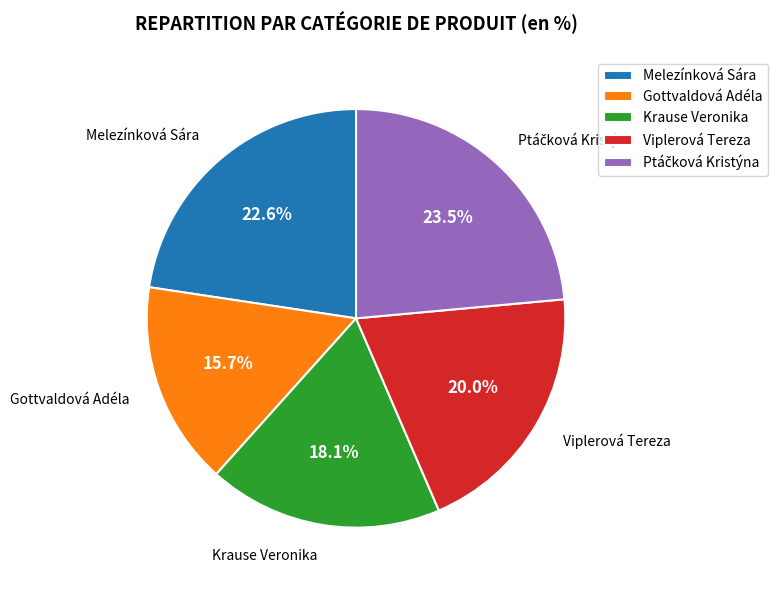

Is the sum of Viplerová Tereza and Gottvaldová Adéla greater than half?

No